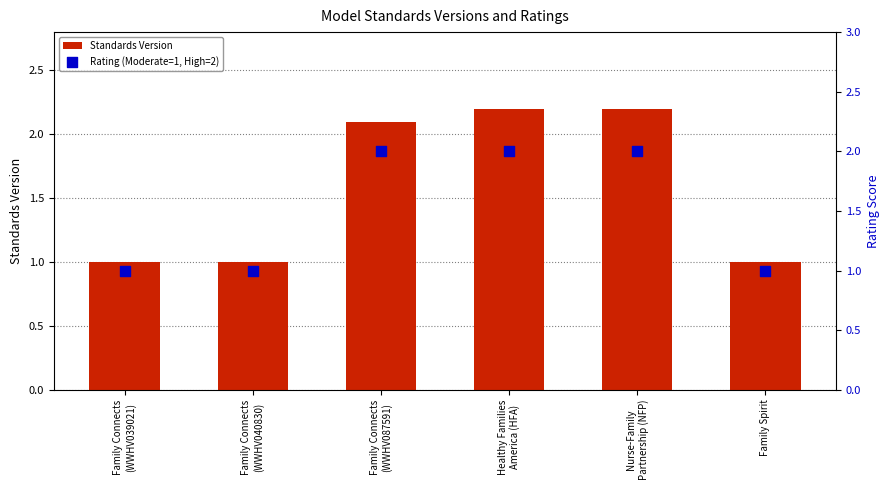

Which series has the largest total across all categories?

Standards Version